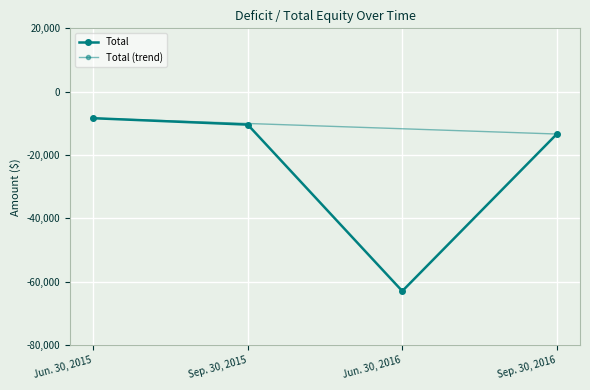

Reading left to right, extract all data points from this chart.

Jun. 30, 2015=-8373	Sep. 30, 2015=-10402	Jun. 30, 2016=-62951	Sep. 30, 2016=-13367